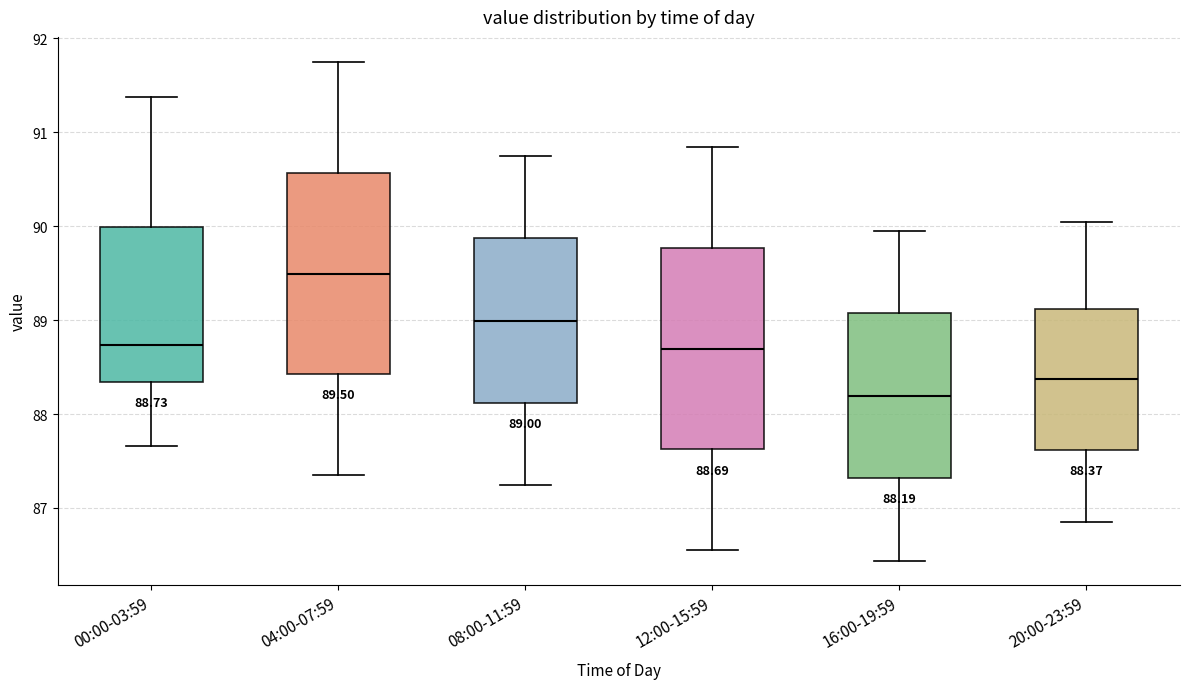

Which box's median line is the lowest?

16:00-19:59